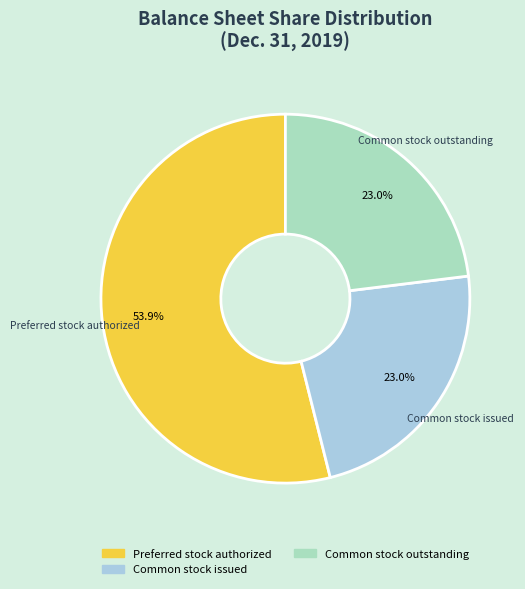

What percentage is the Common stock outstanding slice, to the nearest percent?

23%